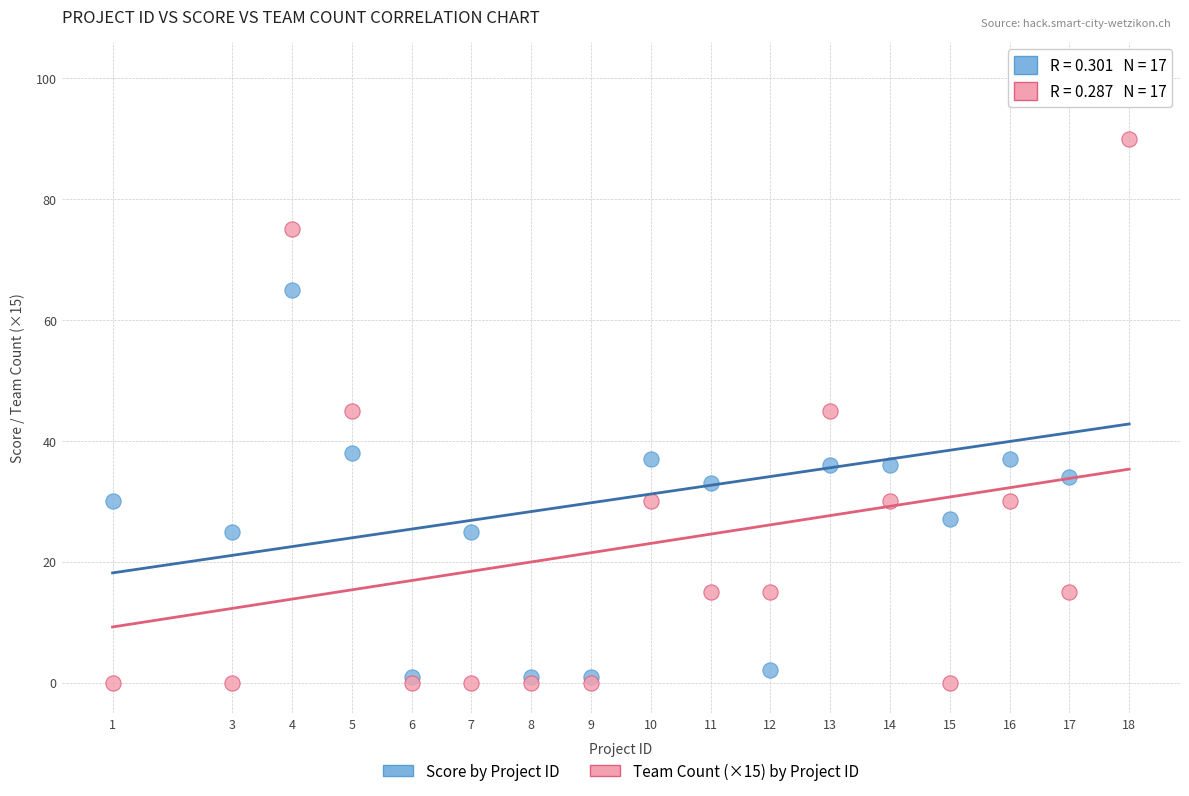

What are all the series names shown in the legend?

Score by Project ID, Team Count (×15) by Project ID